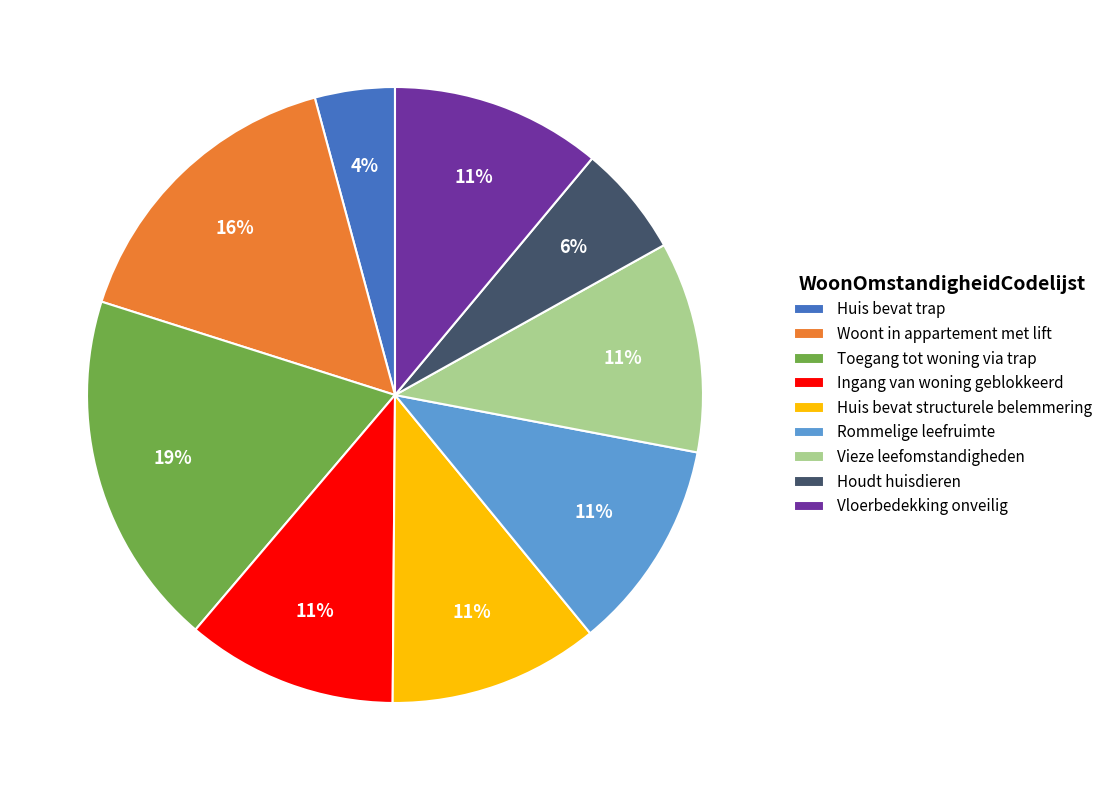

The Vieze leefomstandigheden slice represents 1% of the pie. True or false?

False